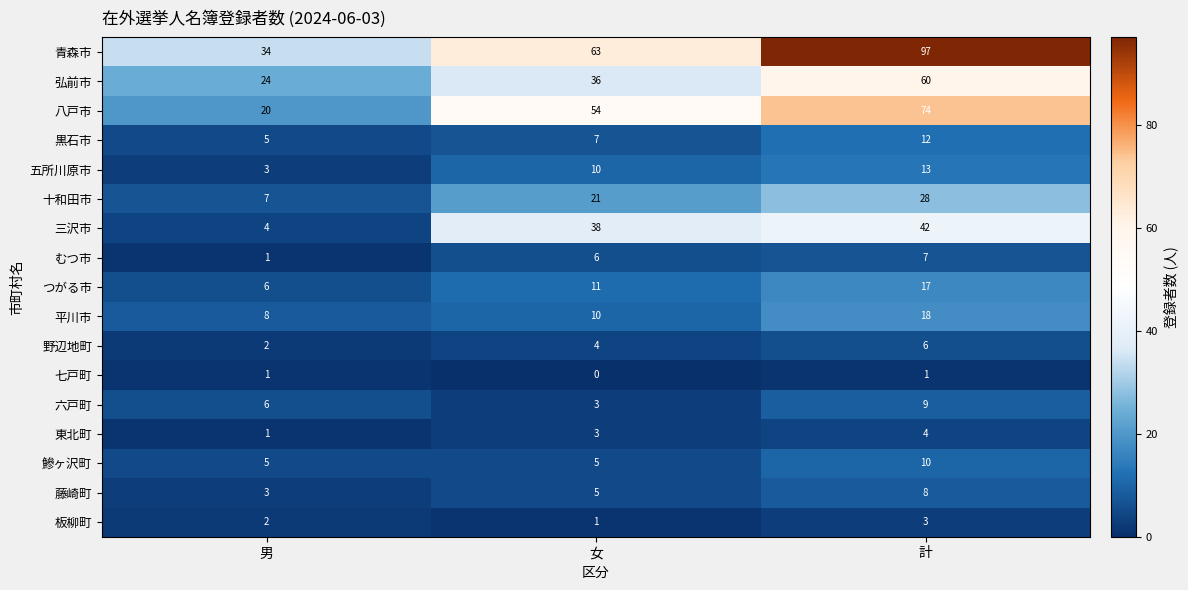

How many 平川市 values are between 8 and 18?

3